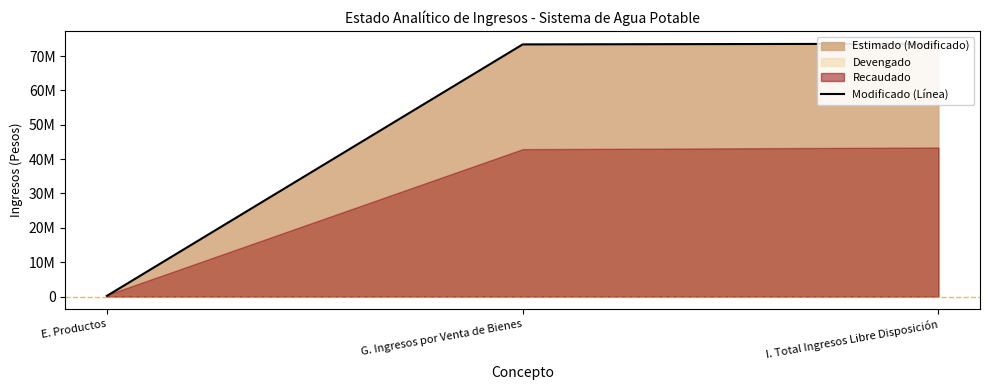

What position from the left is E. Productos?

1